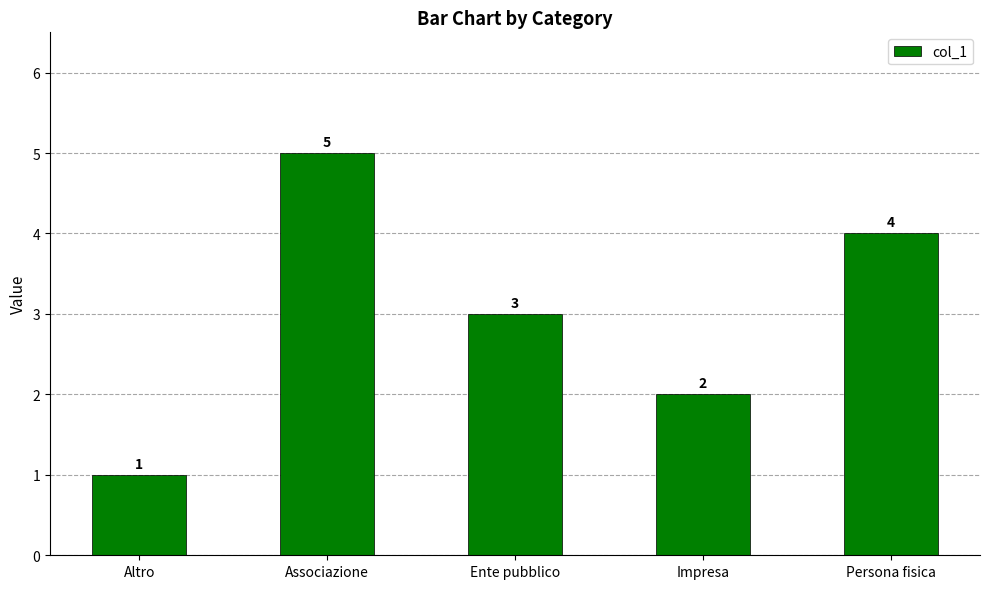

The value at Impresa is 0. True or false?

False